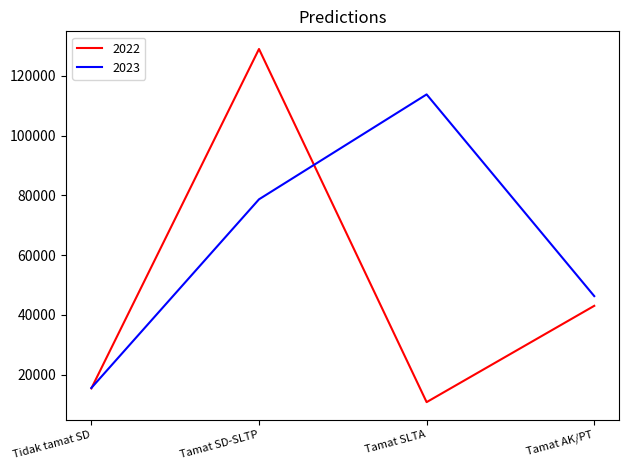

In 2023, how many points are higher than both neighbors (excluding endpoints)?

1